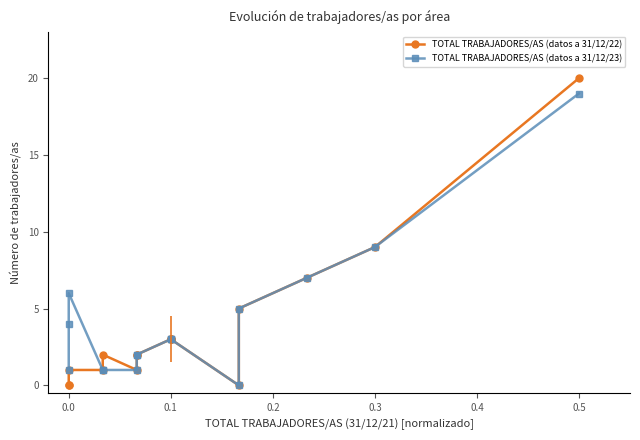

Rank the series at 0.5 from lowest to highest value.

TOTAL TRABAJADORES/AS (datos a 31/12/23), TOTAL TRABAJADORES/AS (datos a 31/12/22)